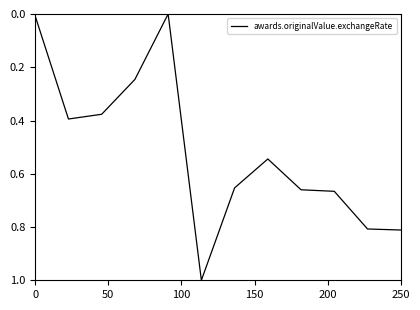

What is the difference between the maximum and minimum values?

1.0